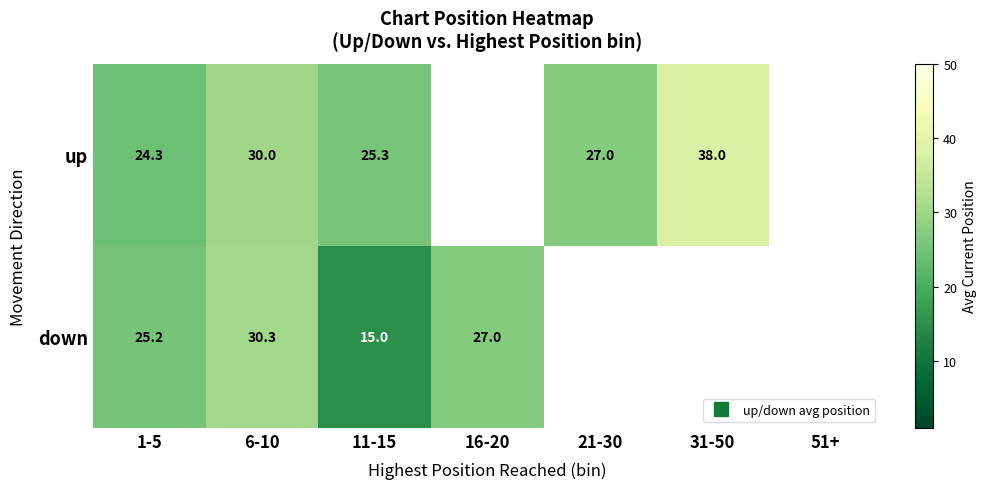

Which series has the widest spread of values?

down